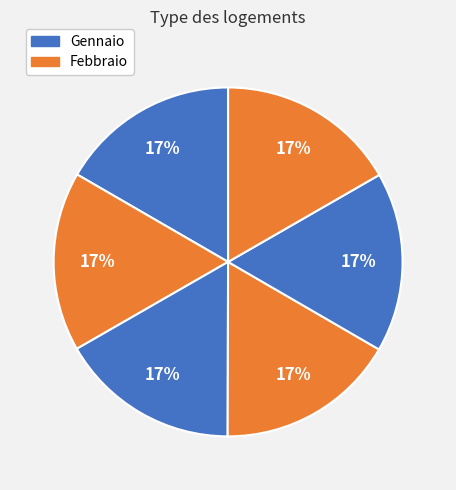

Count the number of slices in the pie.

6